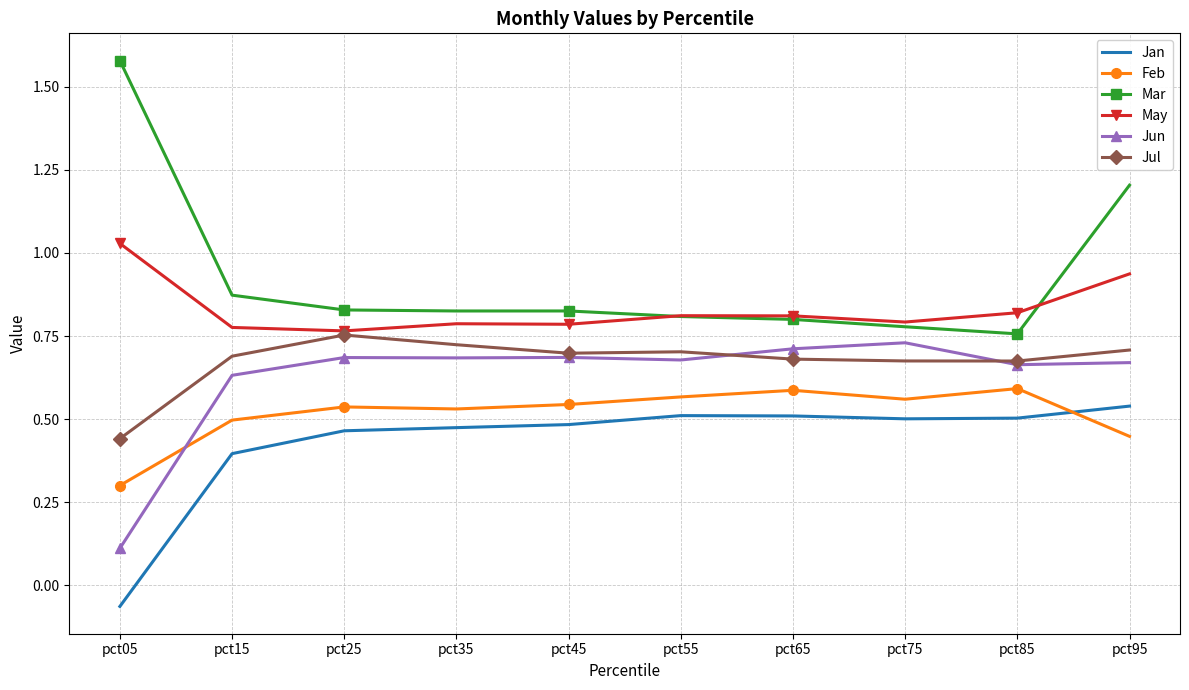

True or false: Jul and Mar cross at least once.

False